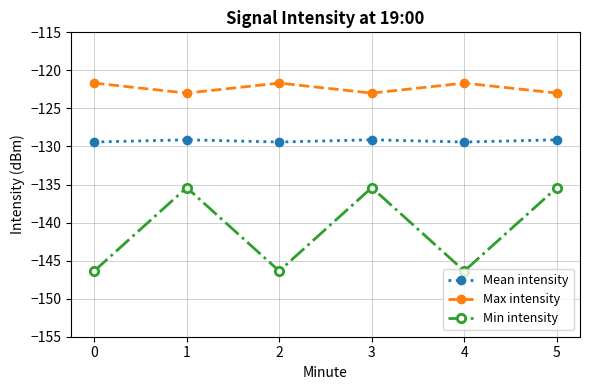

Reading right to left, transcribe all the data shown in this chart.

Mean intensity: -129.1	-129.4	-129.1	-129.4	-129.1	-129.4
Max intensity: -123.0	-121.7	-123.0	-121.7	-123.0	-121.7
Min intensity: -135.4	-146.4	-135.4	-146.4	-135.4	-146.4